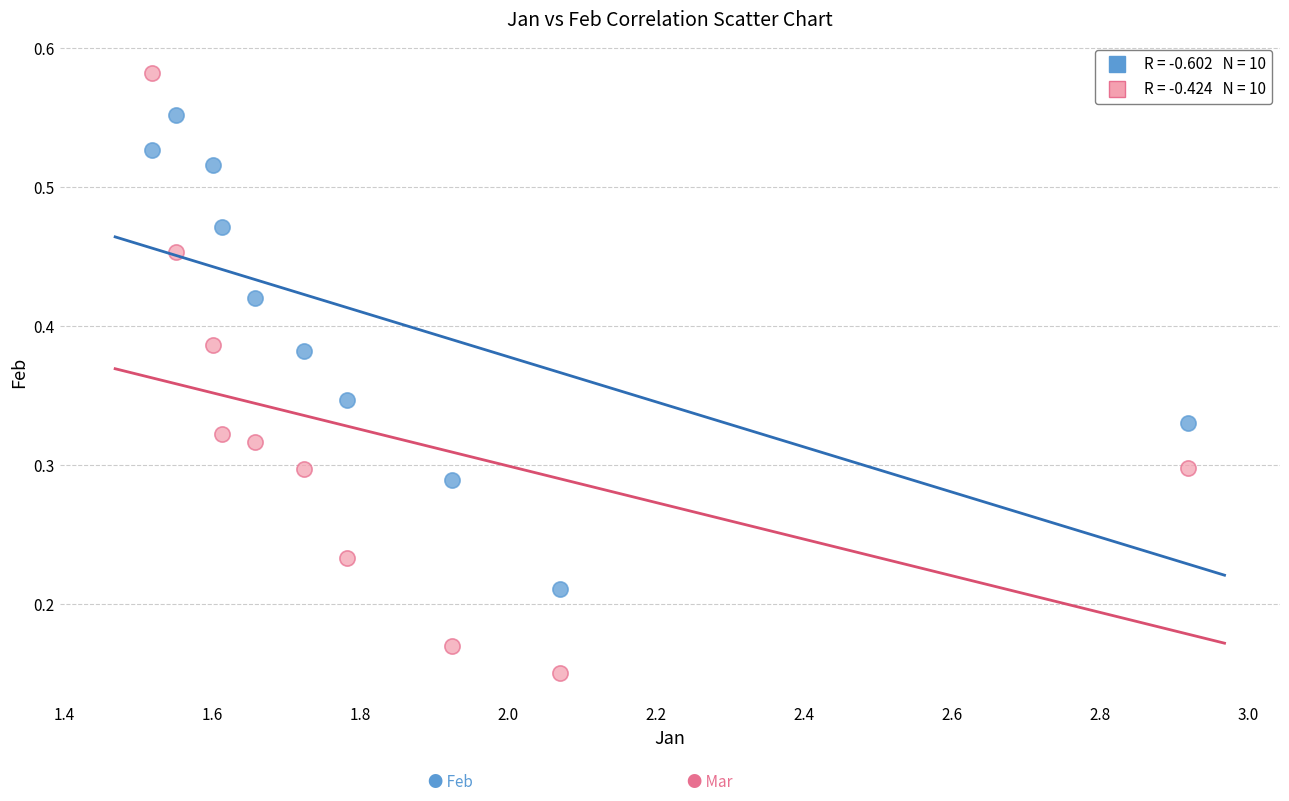

Across all data points, what is the range of X values (max minus min)?

1.4